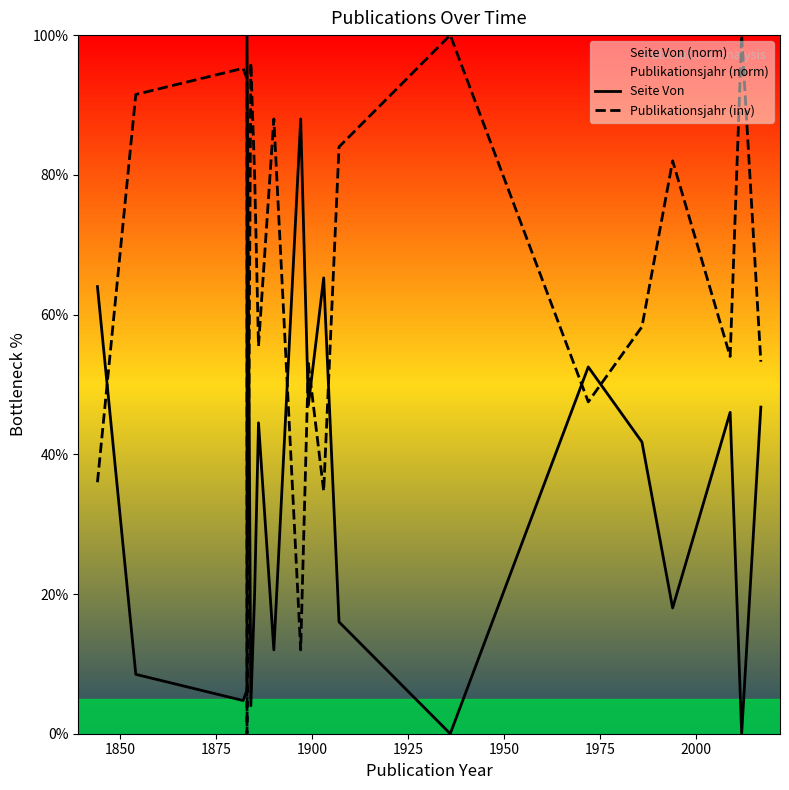

Is it true that Publikationsjahr (inv) equals 161.3 at 1900?

False